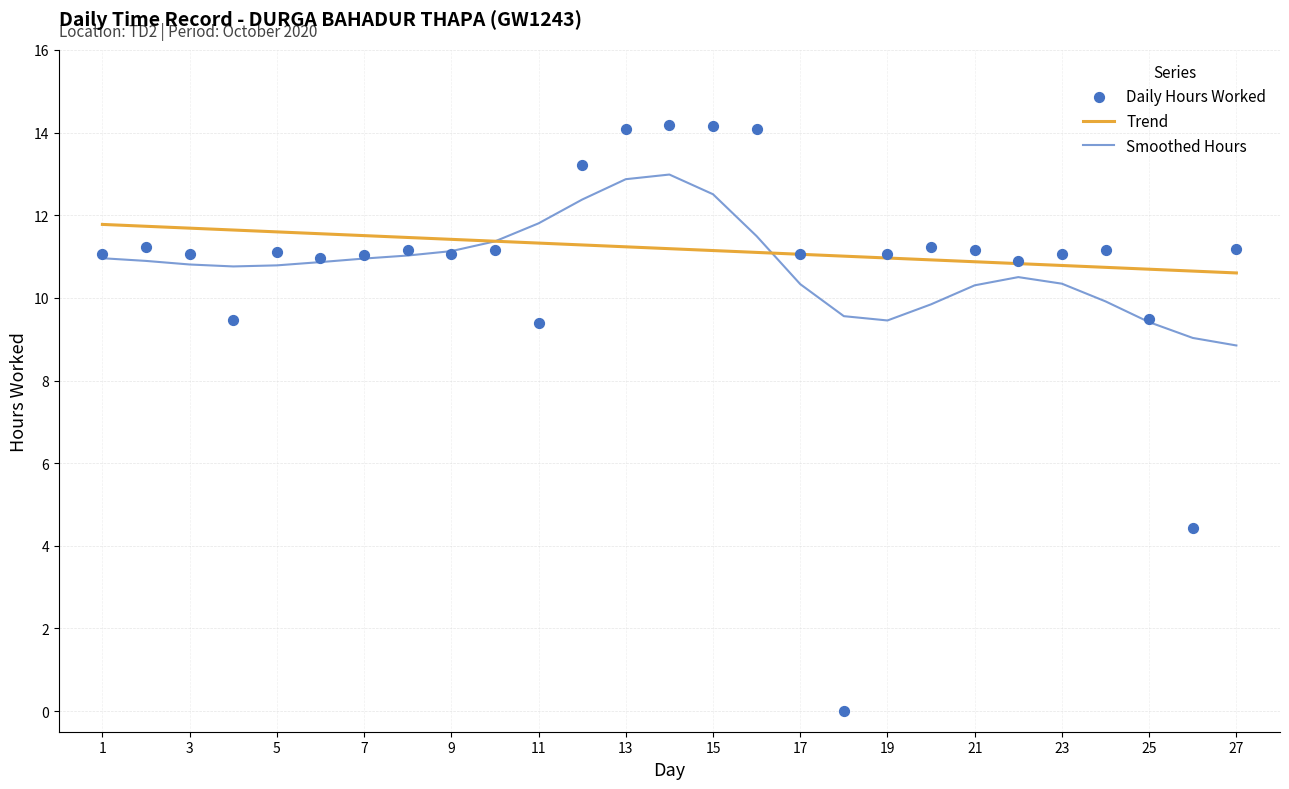

Between 4 and 1, which is larger?

1